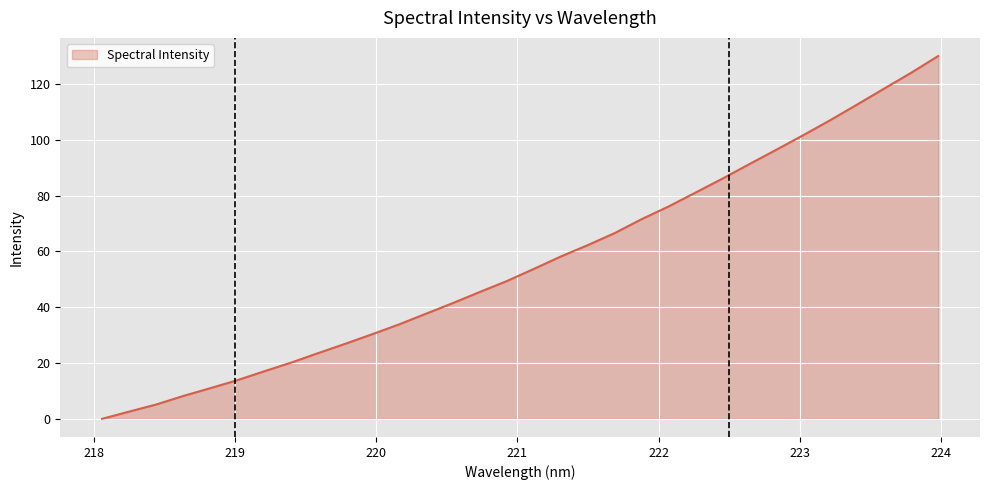

What is the difference between the maximum and minimum values?

130.0